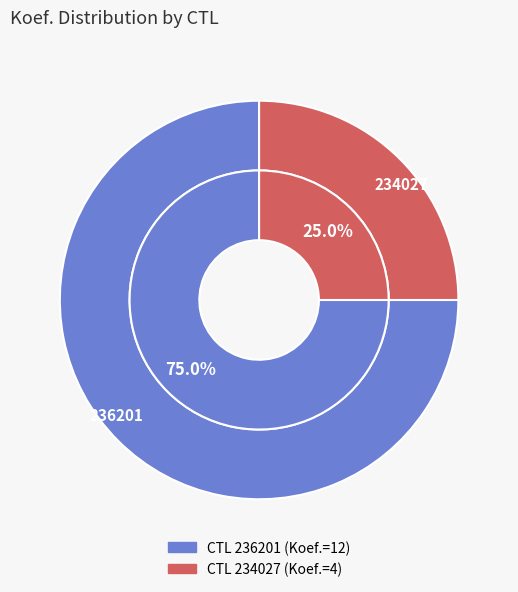

Which slice represents more than half of the pie?

236201